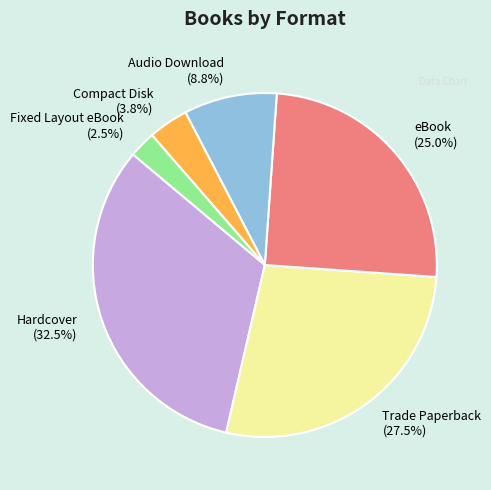

What is the ratio of the value at Fixed Layout eBook to the value at Audio Download?

0.3